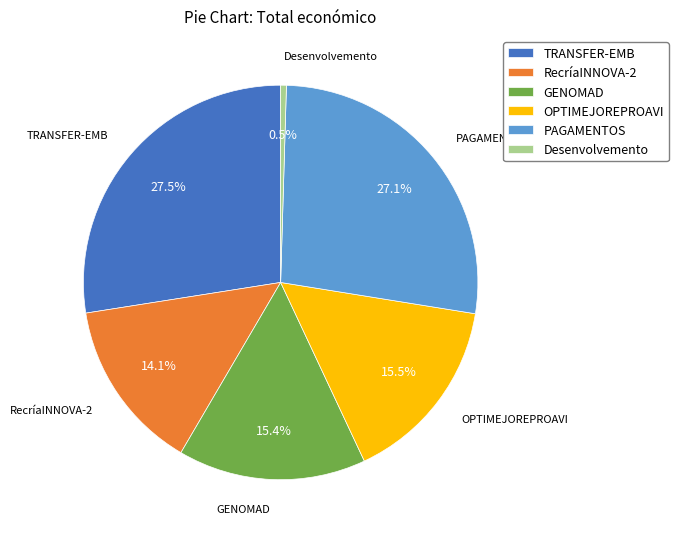

Which slice is the smallest?

Desenvolvemento